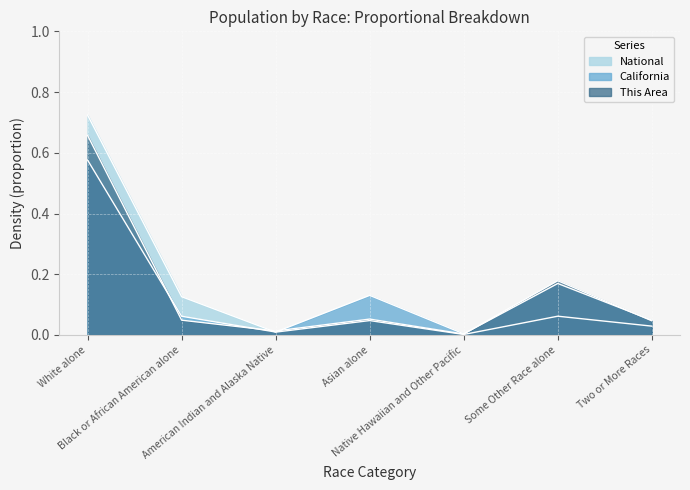

Which series has the largest total across all categories?

This Area